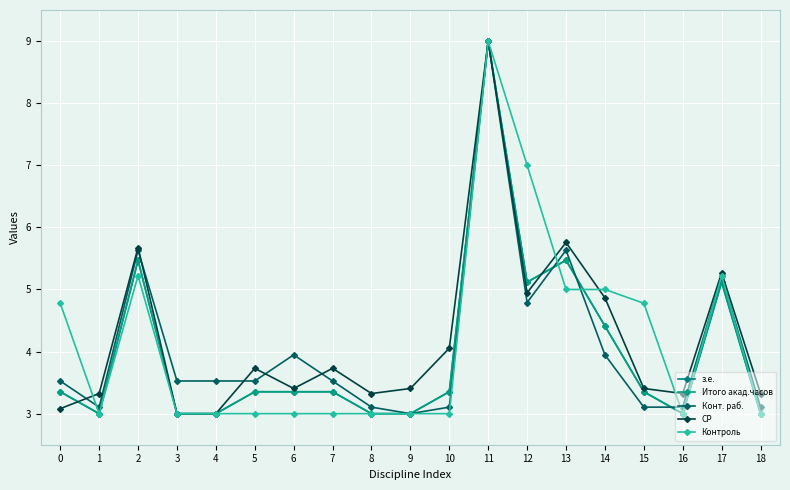

Reading right to left, transcribe all the data shown in this chart.

з.е.: 3.0	5.1	3.0	3.4	4.4	5.5	5.1	9.0	3.4	3.0	3.0	3.4	3.4	3.4	3.0	3.0	5.5	3.0	3.4
Итого акад.часов: 3.0	5.1	3.0	3.4	4.4	5.5	5.1	9.0	3.4	3.0	3.0	3.4	3.4	3.4	3.0	3.0	5.5	3.0	3.4
Конт. раб.: 3.1	5.2	3.1	3.1	3.9	5.6	4.8	9.0	3.1	3.0	3.1	3.5	3.9	3.5	3.5	3.5	5.6	3.1	3.5
СР: 3.3	5.3	3.3	3.4	4.9	5.8	4.9	9.0	4.1	3.4	3.3	3.7	3.4	3.7	3.0	3.0	5.7	3.3	3.1
Контроль: 3.0	5.2	3.0	4.8	5.0	5.0	7.0	9.0	3.0	3.0	3.0	3.0	3.0	3.0	3.0	3.0	5.2	3.0	4.8